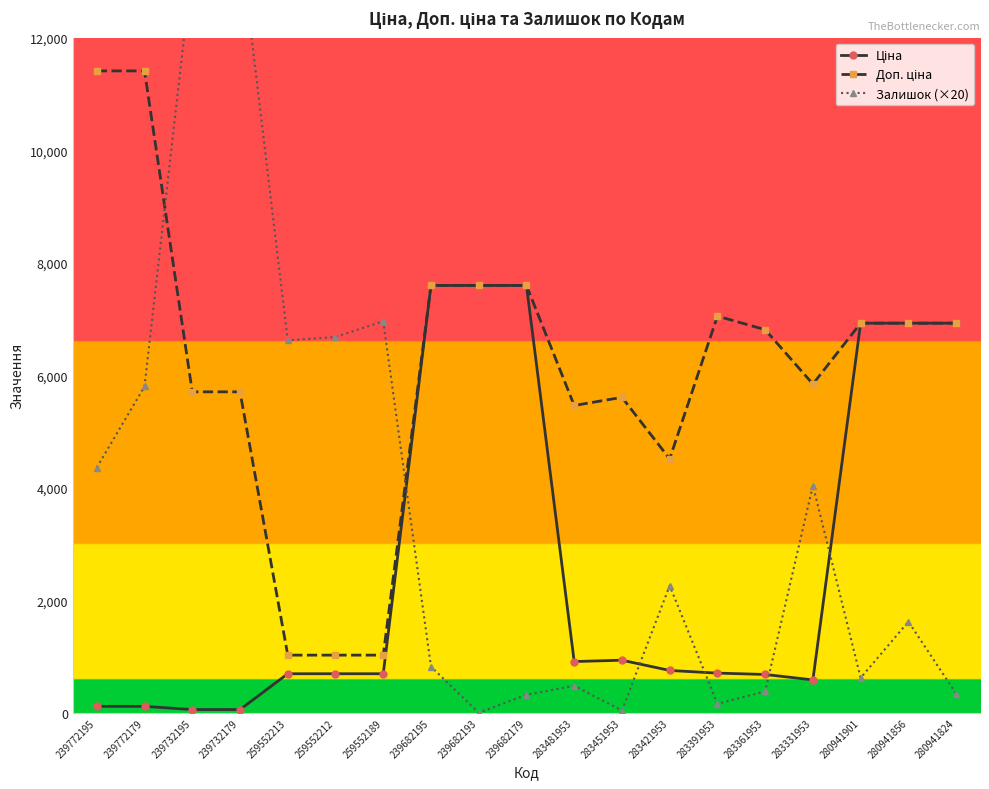

What is the total value across all series at 259552212?

8398.3